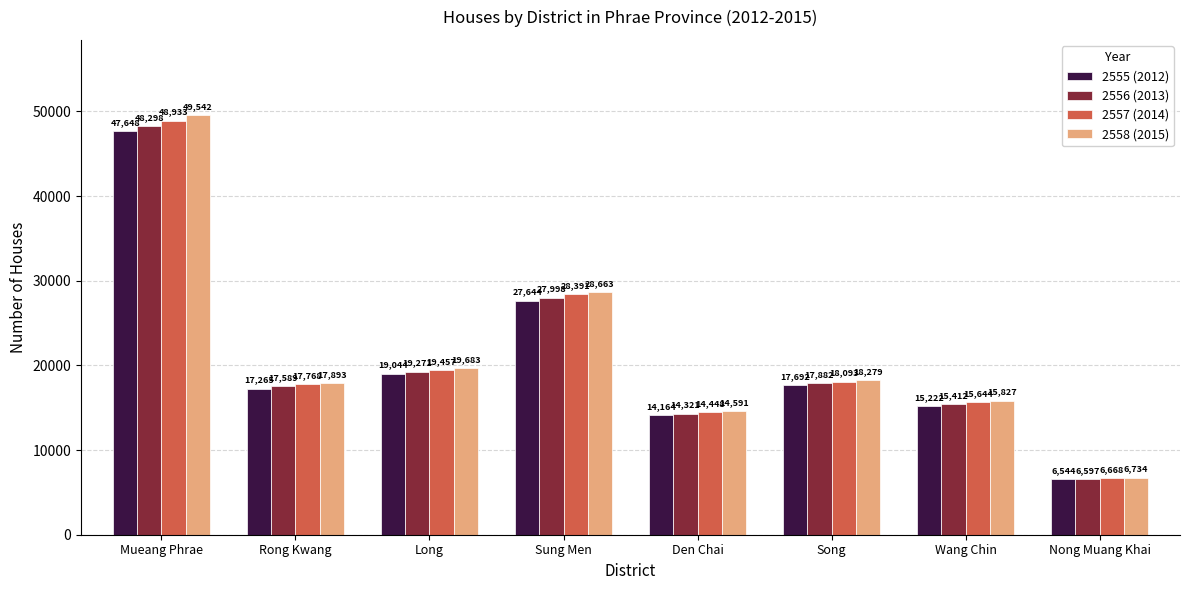

How many data points does each series have?

8